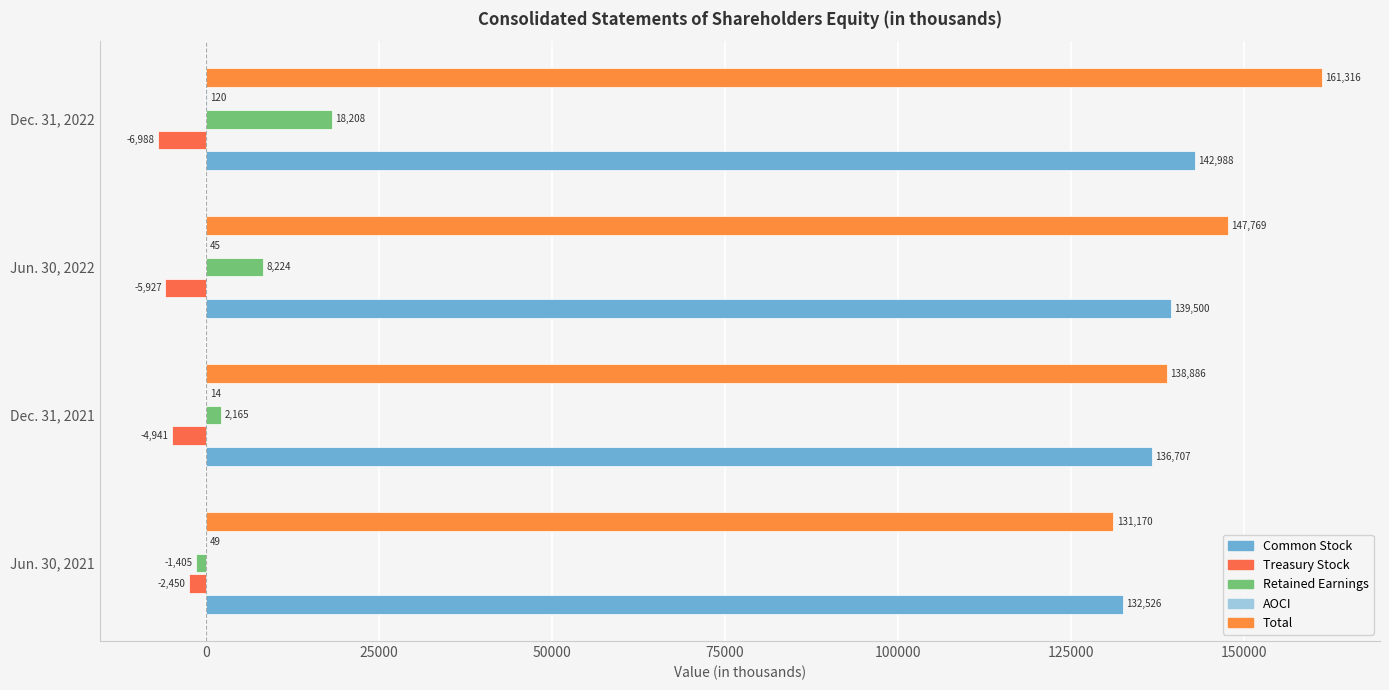

How many values in Retained Earnings are above zero?

3